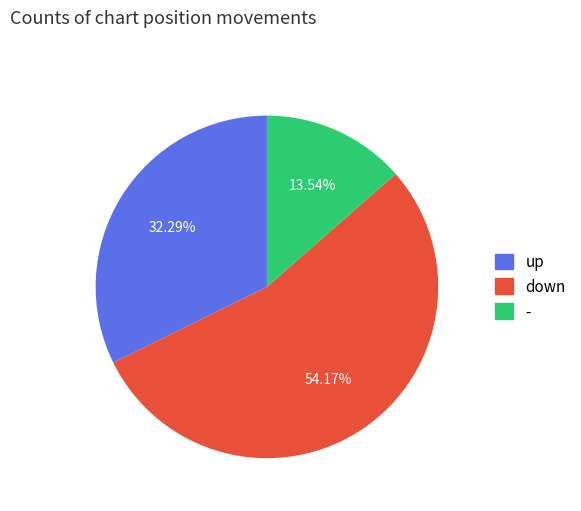

What portion of the pie excludes -?

86.5%